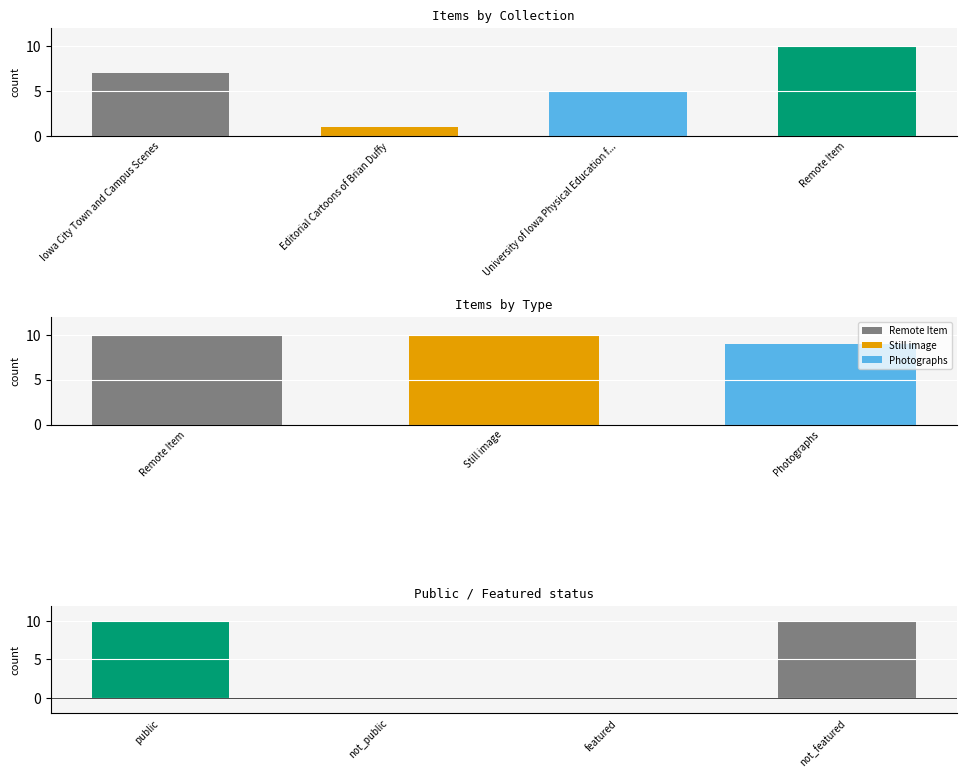

Read the value at Editorial Cartoons of Brian Duffy.

1